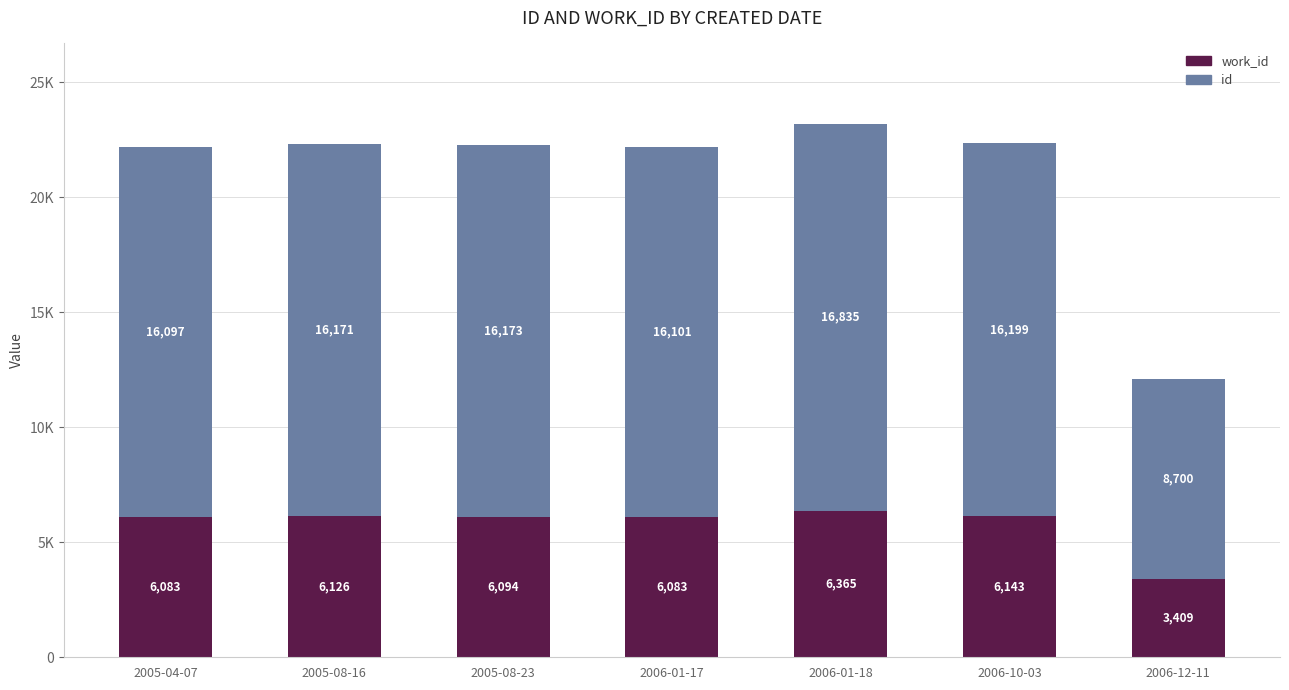

Are the bars grouped side by side (vs. stacked)?

No